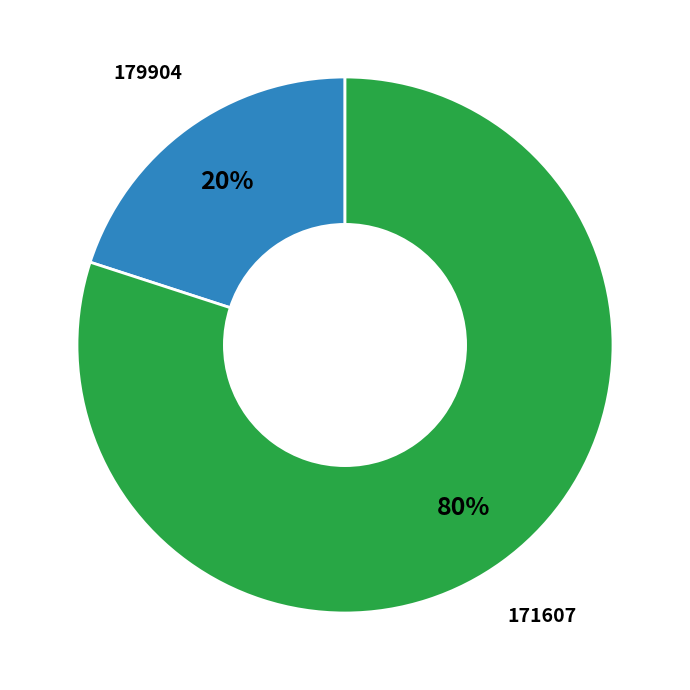

Rank the categories by value from lowest to highest.

179904, 171607